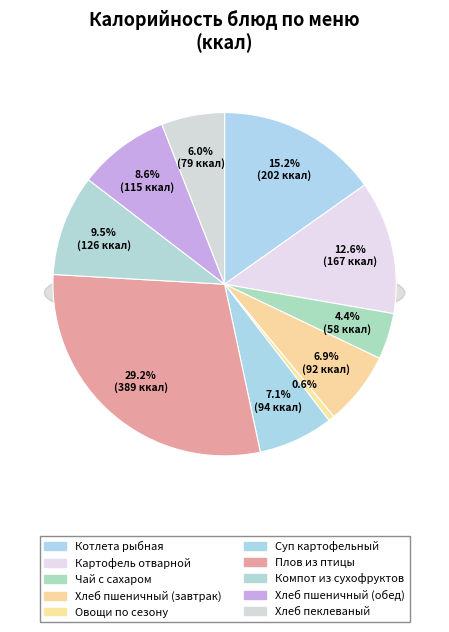

What is the ratio of the value at Овощи по сезону to the value at Хлеб пшеничный (обед)?

0.1